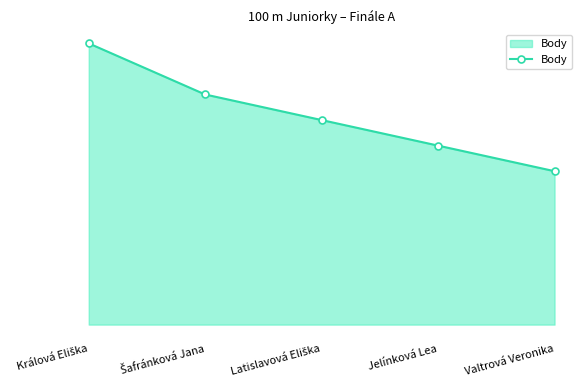

Does the chart have visible grid lines?

No